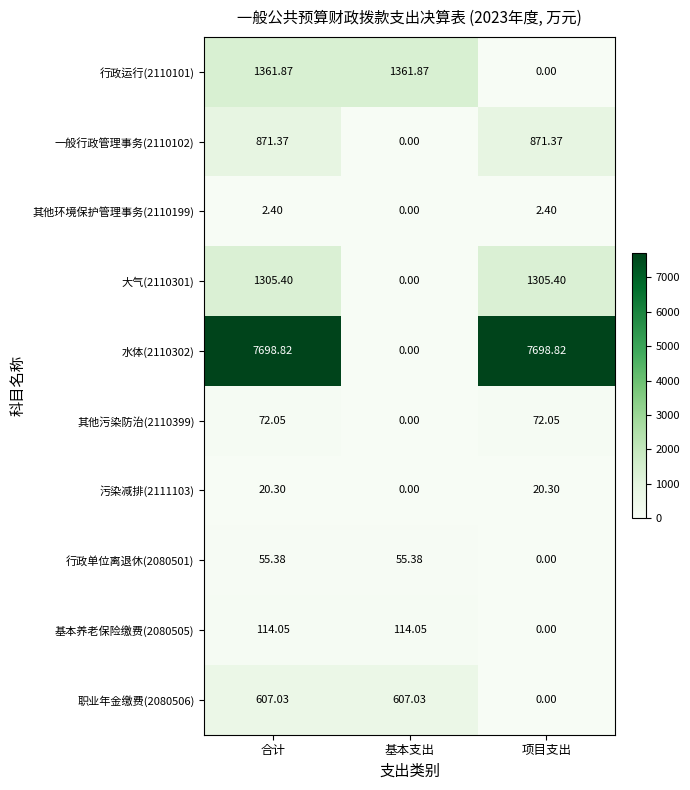

At which category is the sum across all series the highest?

合计